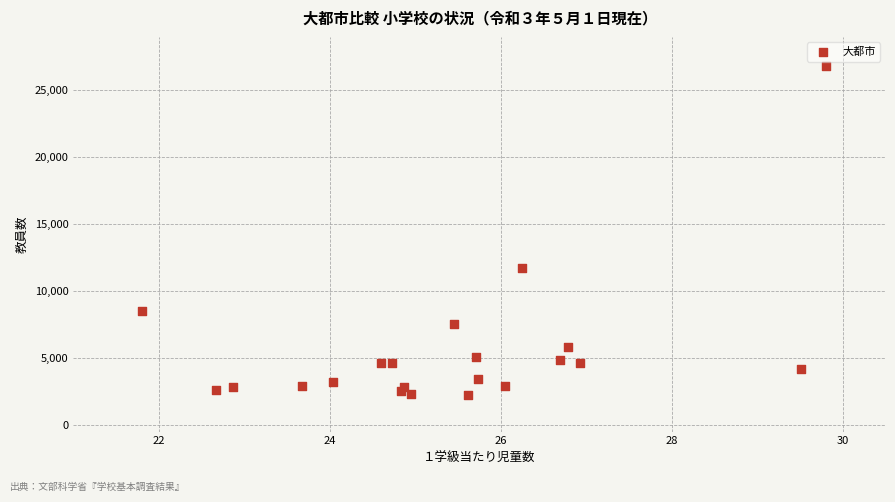

What Y value in the scatter plot is closest to 14543?

11721